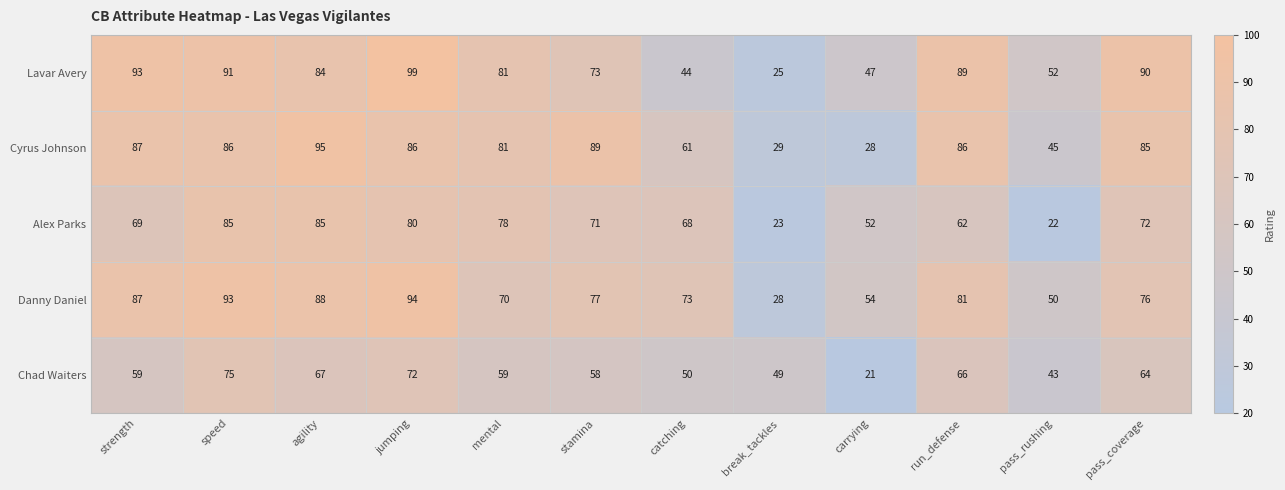

Which label corresponds to the largest value in the chart?

jumping